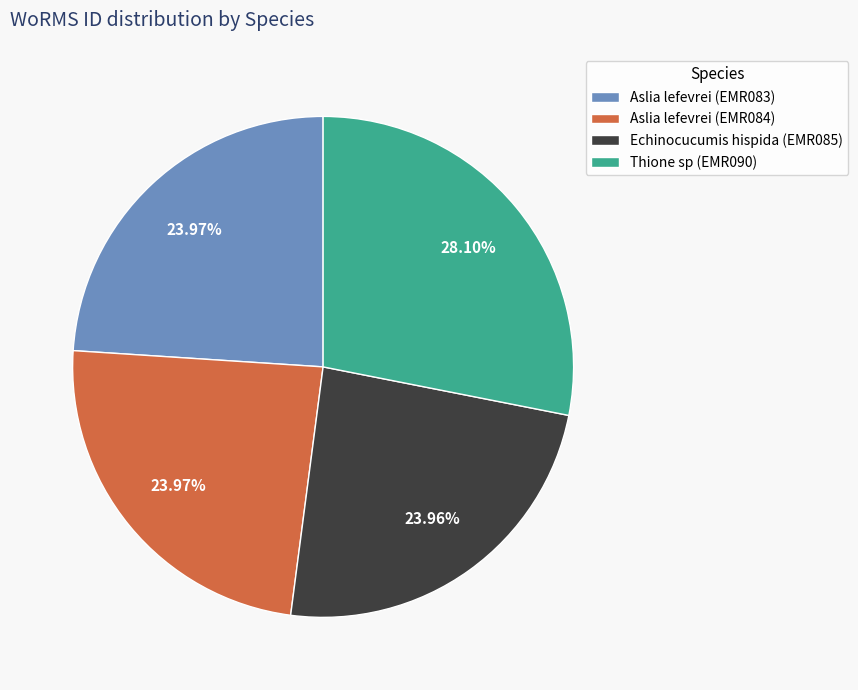

How much of the chart is everything except Thione sp (EMR090)?

71.9%